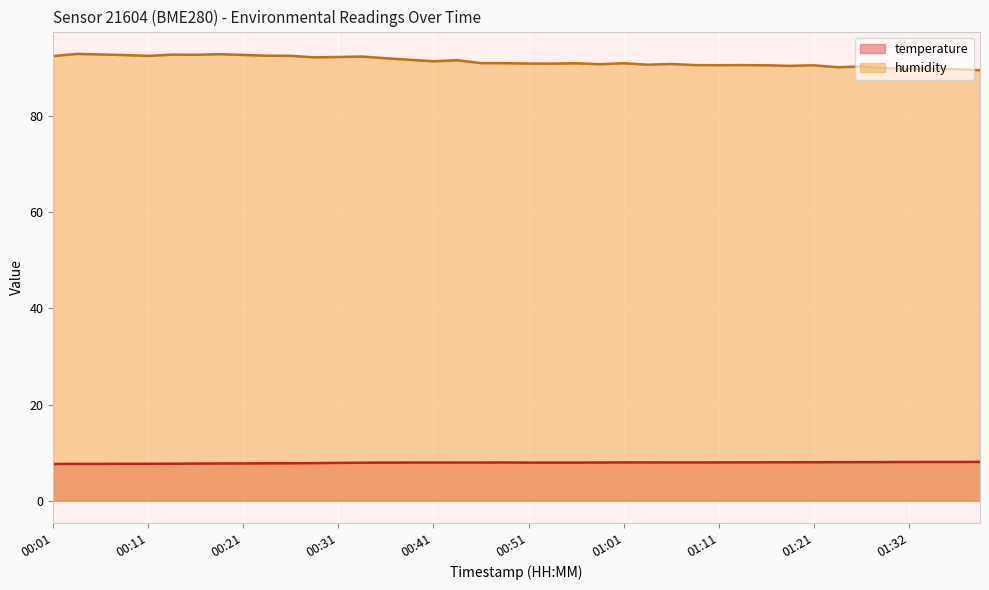

List the labels in order of humidity value, largest first.

00:03, 00:19, 00:06, 00:14, 00:16, 00:21, 00:09, 00:24, 00:26, 00:11, 00:01, 00:34, 00:31, 00:29, 00:36, 00:39, 00:44, 00:41, 00:46, 00:49, 01:01, 00:56, 00:51, 00:54, 01:06, 00:59, 01:04, 01:09, 01:14, 01:11, 01:16, 01:21, 01:19, 01:27, 01:24, 01:29, 01:34, 01:32, 01:37, 01:39